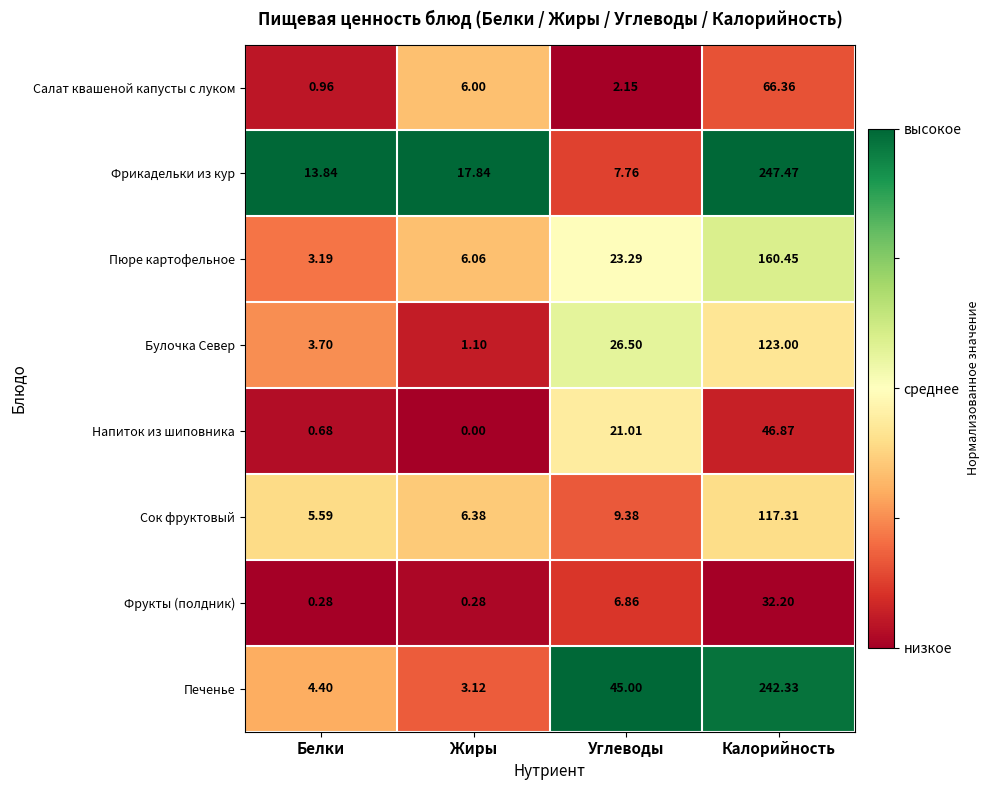

Is the value of Фрикадельки из кур at Углеводы greater than the value of Булочка Север at Калорийность?

No